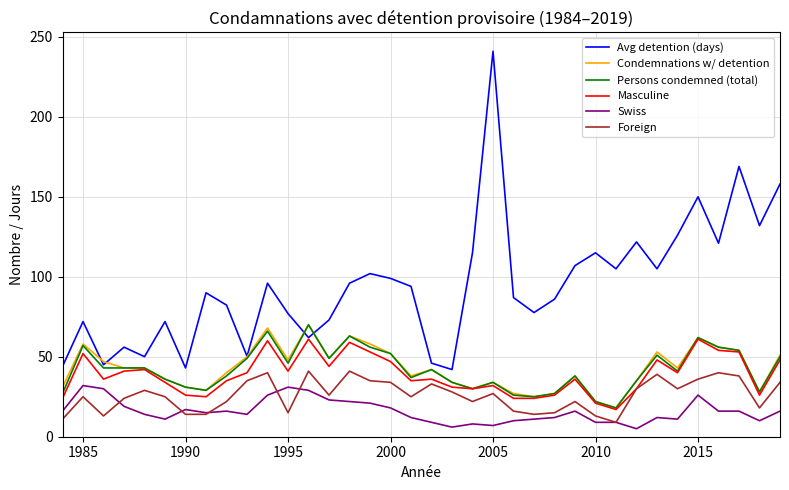

Which series has the largest total across all categories?

Avg detention (days)